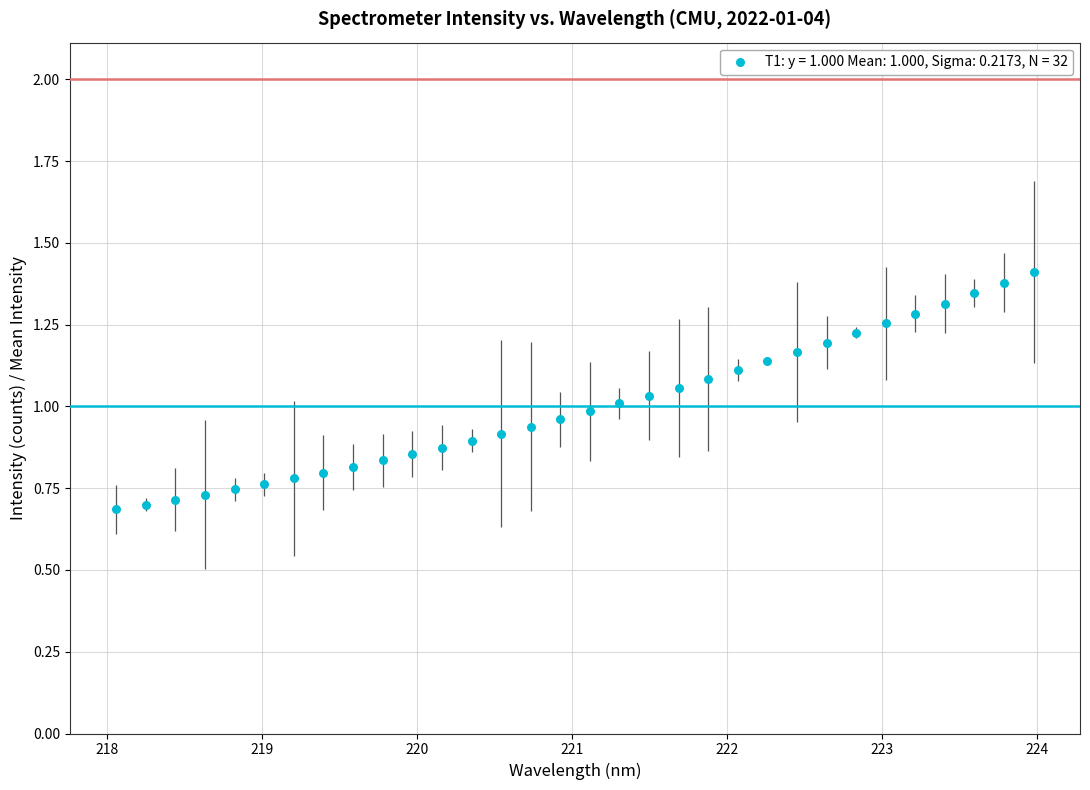

What is the range of X values (max minus min)?

5.9